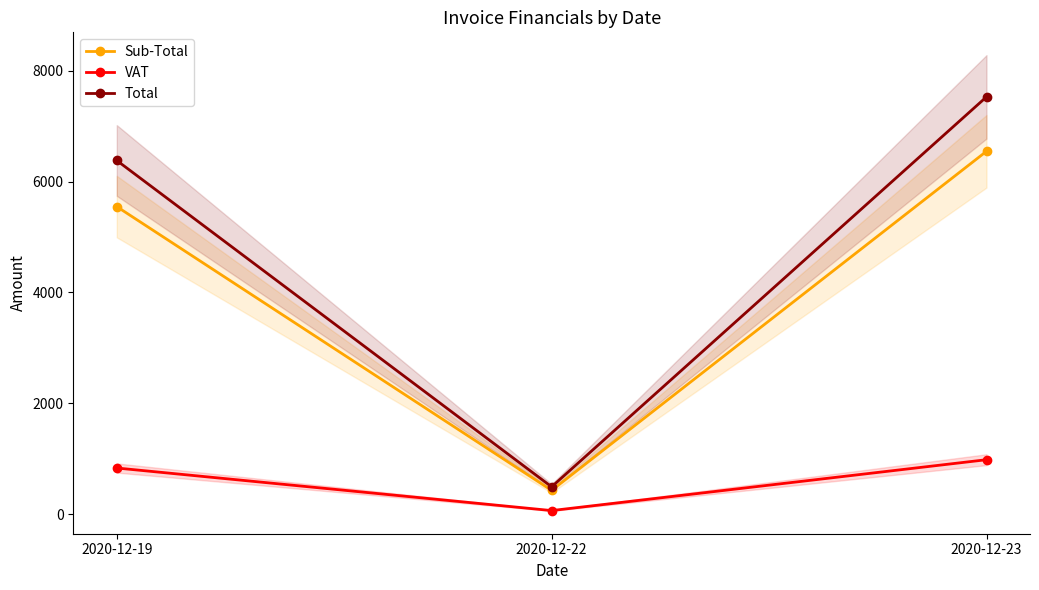

At how many categories does at least one series exceed 5337?

2